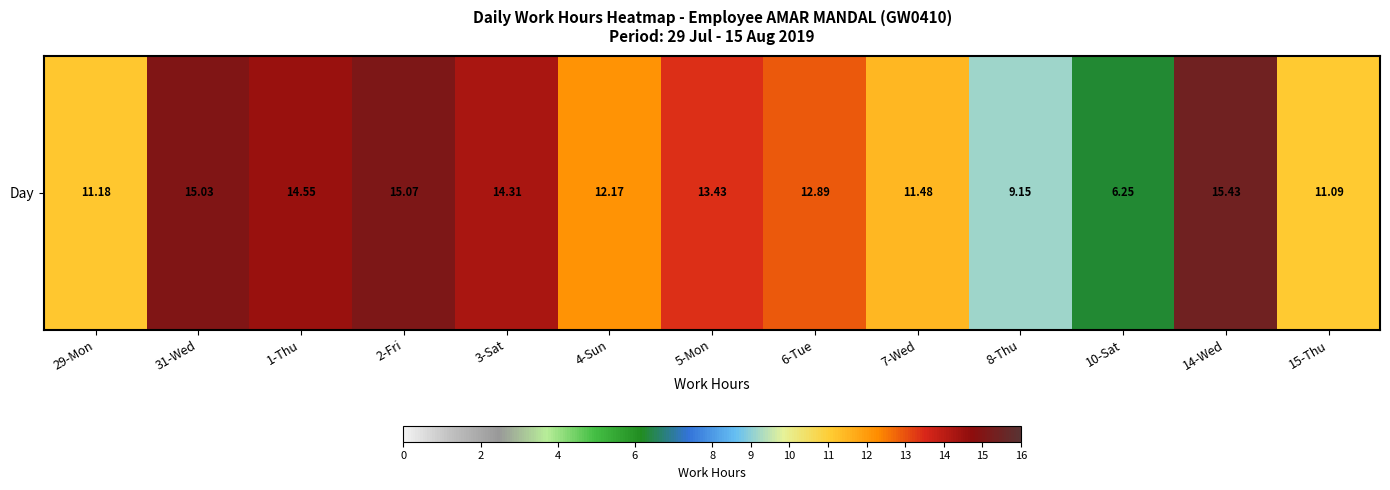

Reading left to right, extract all data points from this chart.

11.2	15.0	14.6	15.1	14.3	12.2	13.4	12.9	11.5	9.2	6.2	15.4	11.1